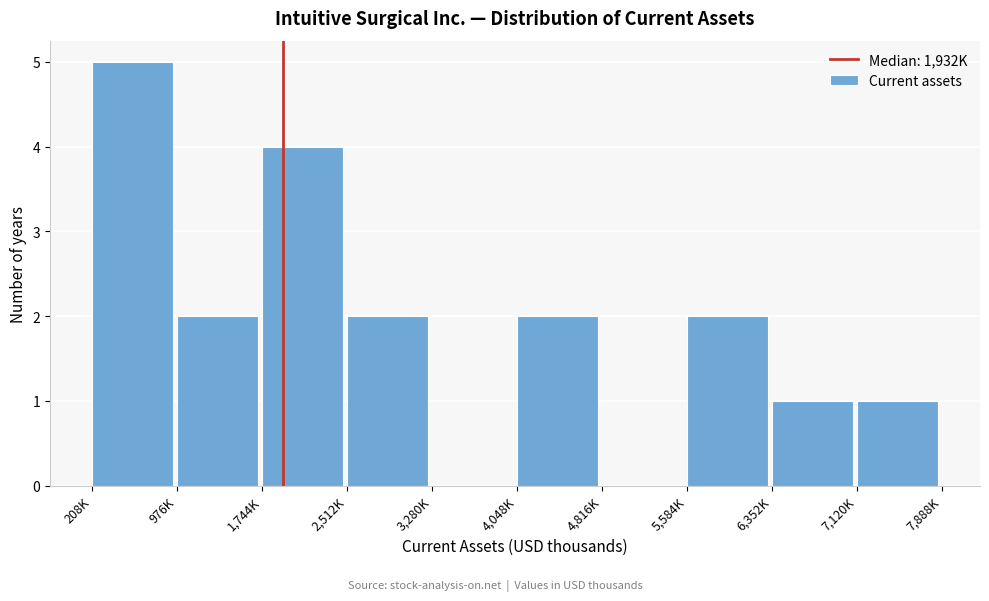

Reading right to left, transcribe all the data shown in this chart.

7,120K=1	6,352K=1	5,584K=2	4,816K=0	4,048K=2	3,280K=0	2,512K=2	1,744K=4	976K=2	208K=5